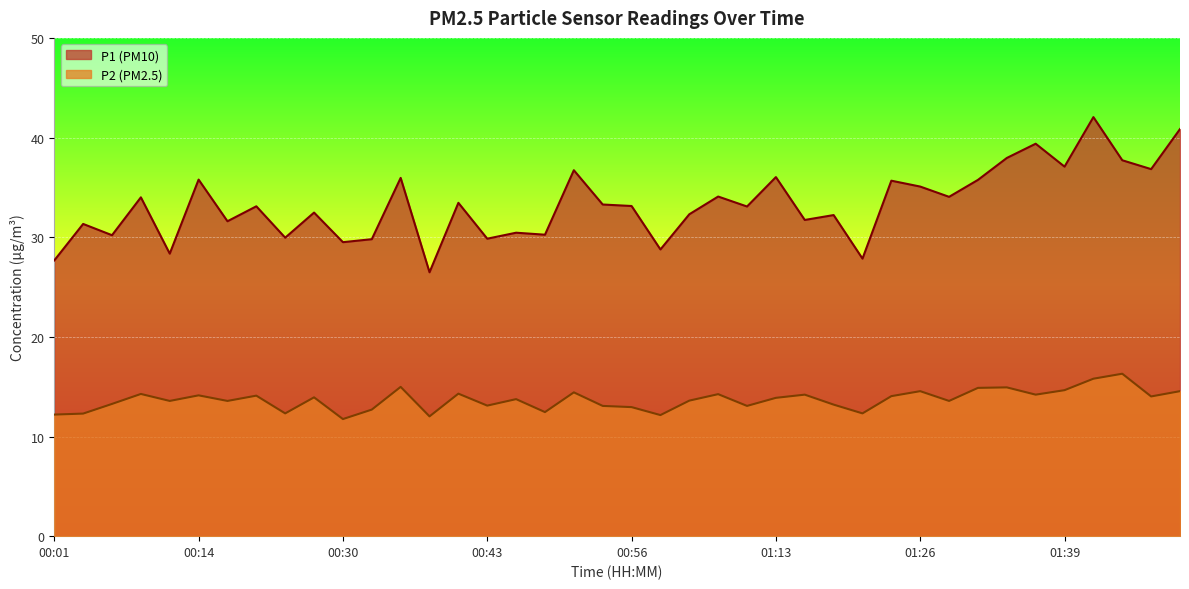

What is the difference between the maximum and minimum values in the P1 series?

15.6